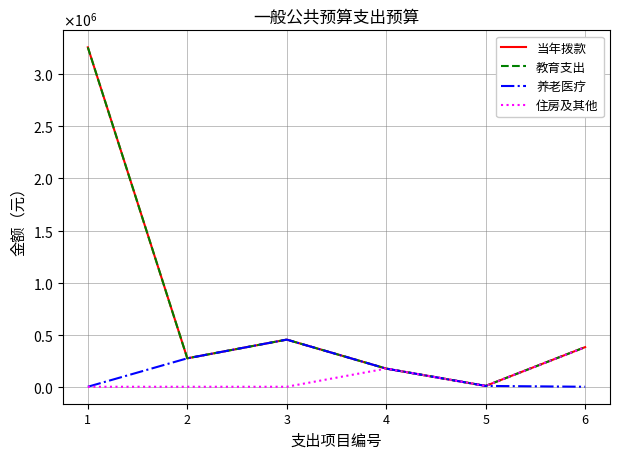

Does the chart have visible grid lines?

Yes